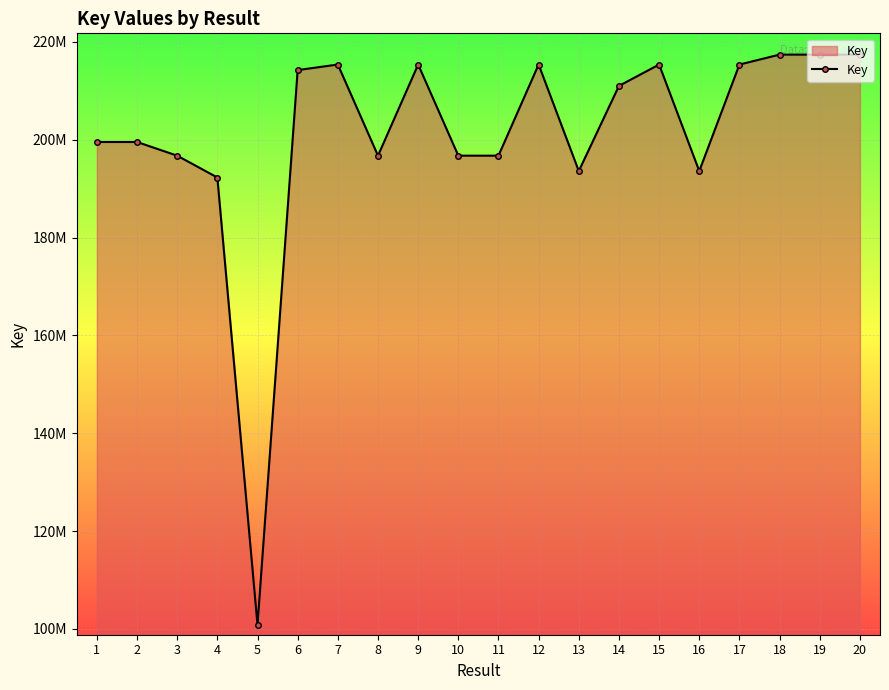

Reading left to right, what are all the values shown in this chart?

199547433	199548181	196750993	192287673	100829890	214247774	215380844	196749837	215380789	196751433	196748994	215380734	193603282	211015699	215380679	193603089	215380624	217412512	217412834	217412547